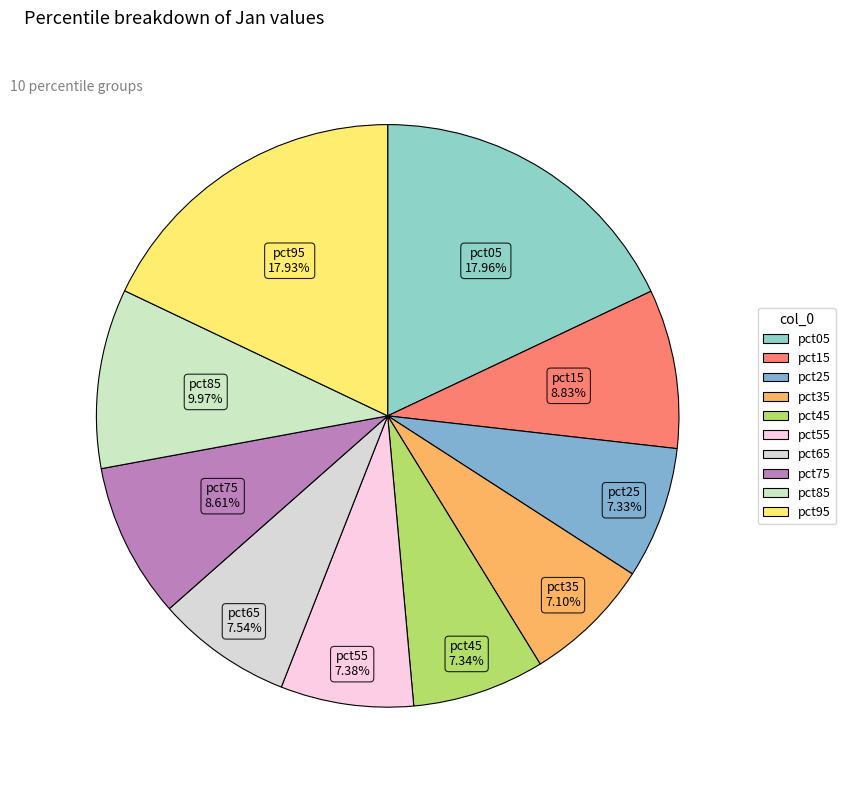

Combined, what portion of the pie is pct15 and pct65?

16.4%